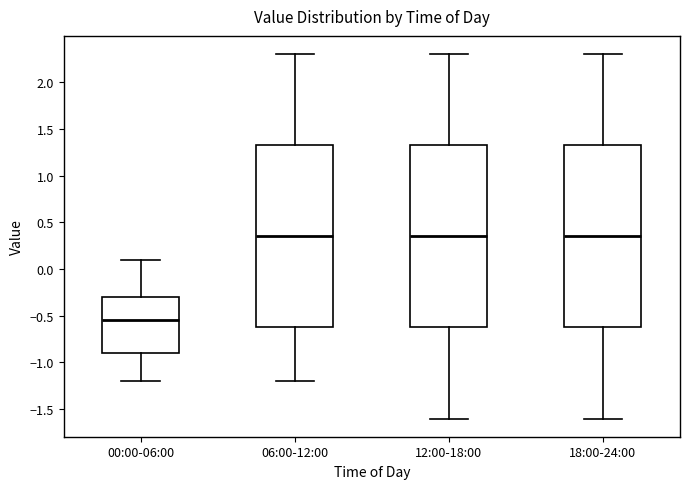

Reading left to right, transcribe this box plot: for each box, give where its median line is, the range the box spans, and where its two whiskers end, as read against the y-axis. The values are not printed on the chart, so give them approximately, as read against the axis.

00:00-06:00: median -0.55, box -0.90 to -0.30, whiskers -1.20 to 0.10
06:00-12:00: median 0.35, box -0.60 to 1.35, whiskers -1.20 to 2.30
12:00-18:00: median 0.35, box -0.60 to 1.35, whiskers -1.60 to 2.30
18:00-24:00: median 0.35, box -0.60 to 1.35, whiskers -1.60 to 2.30